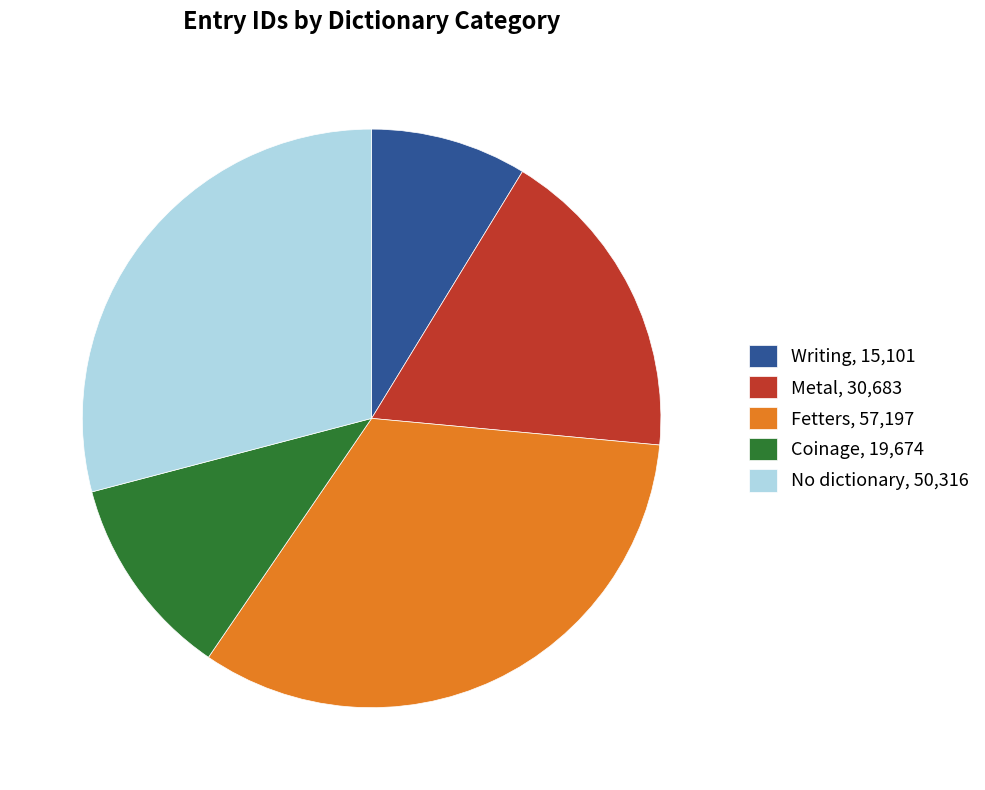

What is the ratio of the value at Fetters, 57,197 to the value at Metal, 30,683?

1.9